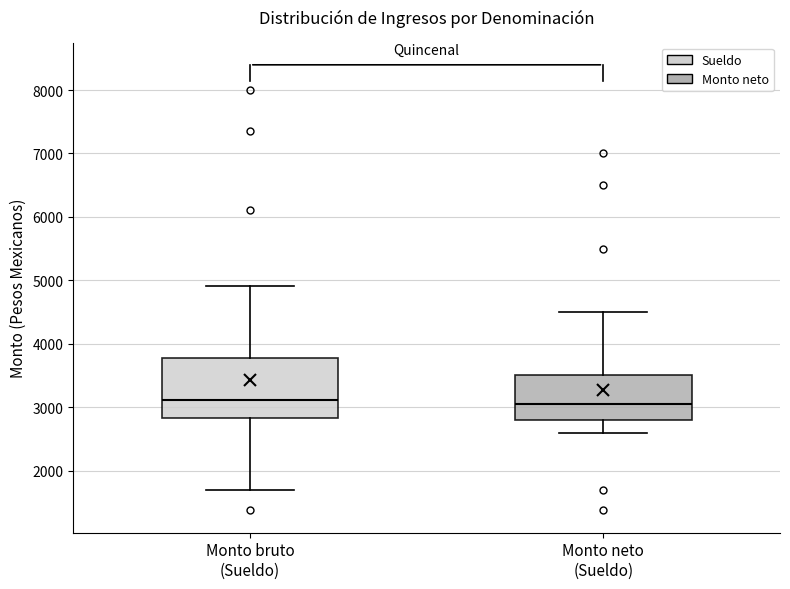

Which box is the tallest, from its lower edge to its upper edge?

Monto bruto (Sueldo)